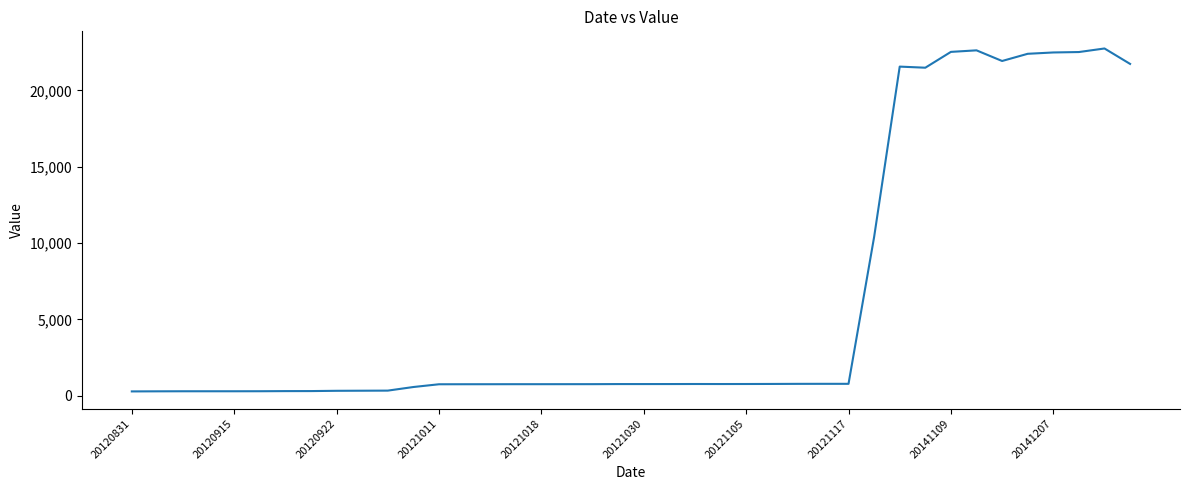

What is the sum of all values?

249283